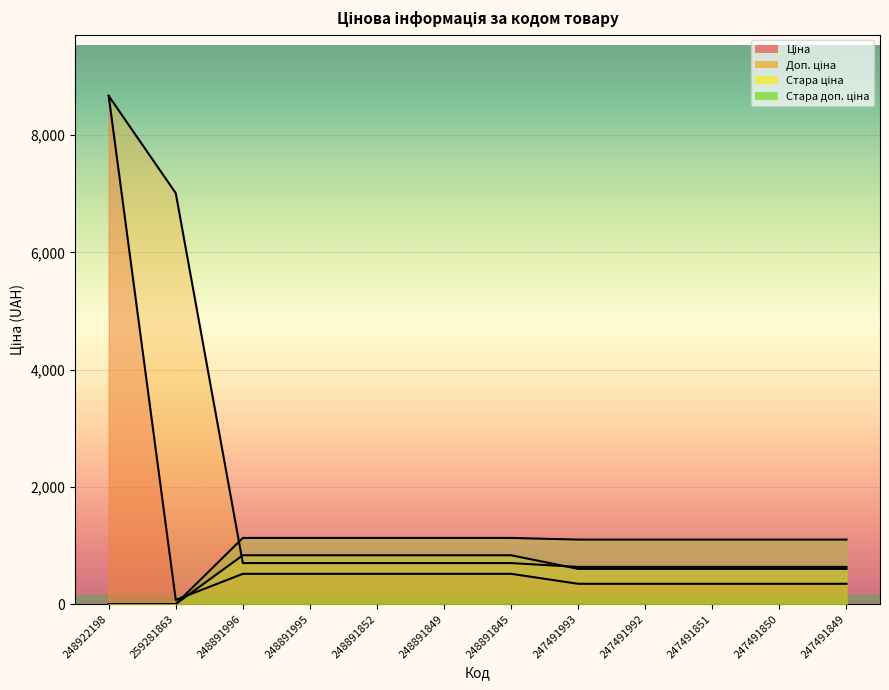

Reading left to right, what are all the values shown in this chart?

Ціна: 8669.7	70.1	515.8	515.8	515.8	515.8	515.8	345.6	345.6	345.6	345.6	345.6
Доп. ціна: 8669.7	7010.0	699.0	699.0	699.0	699.0	699.0	634.0	634.0	634.0	634.0	634.0
Стара ціна: 0.0	0.0	832.4	832.4	832.4	832.4	832.4	599.9	599.9	599.9	599.9	599.9
Стара доп. ціна: 0.0	0.0	1128.0	1128.0	1128.0	1128.0	1128.0	1100.0	1100.0	1100.0	1100.0	1100.0